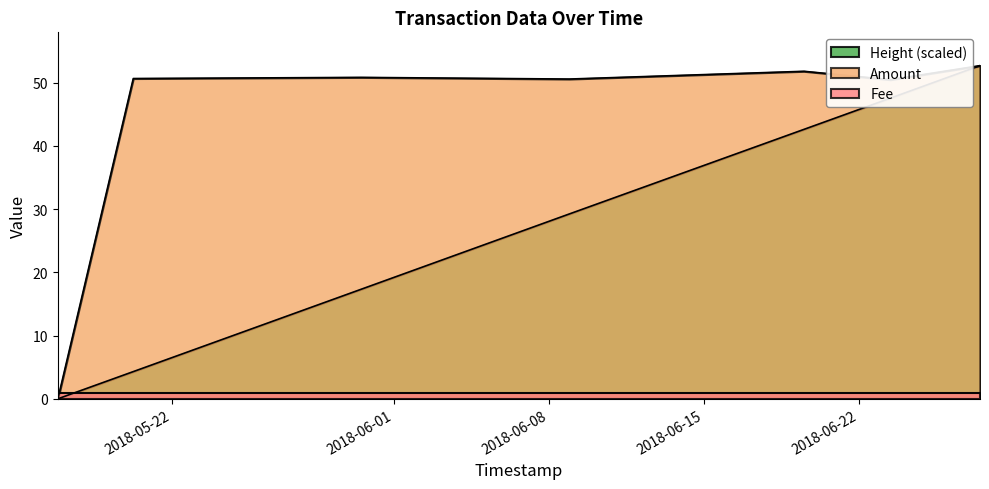

Which has a higher value, 2018-06-19 12:10:55 or 2018-05-16 20:25:23?

2018-06-19 12:10:55